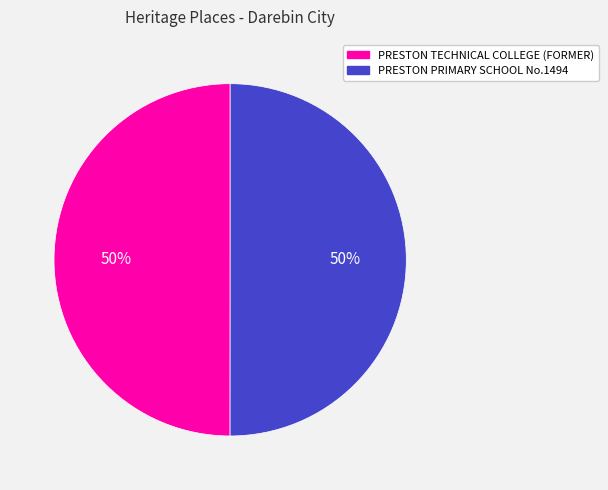

What percentage is the PRESTON PRIMARY SCHOOL No.1494 slice, to the nearest percent?

50%